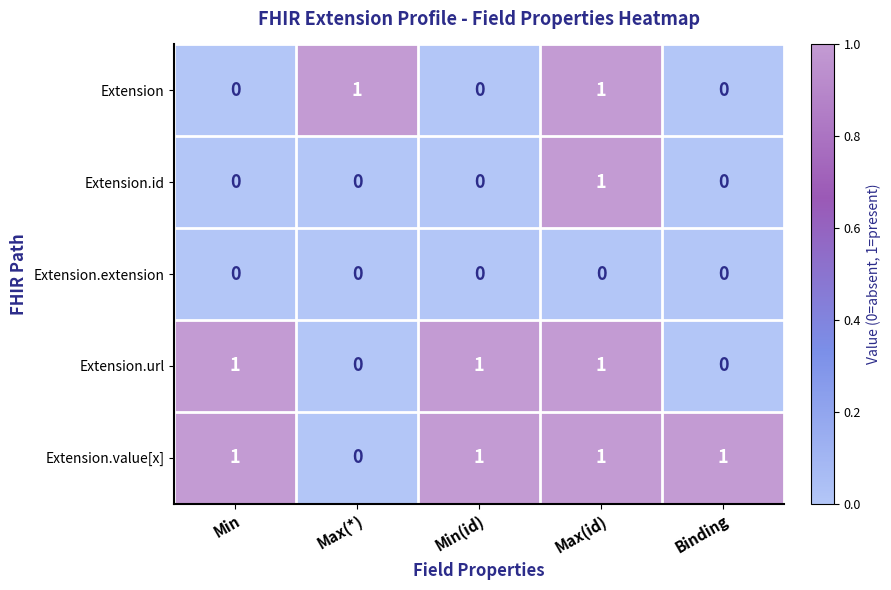

Which series has the largest total across all categories?

Extension.value[x]